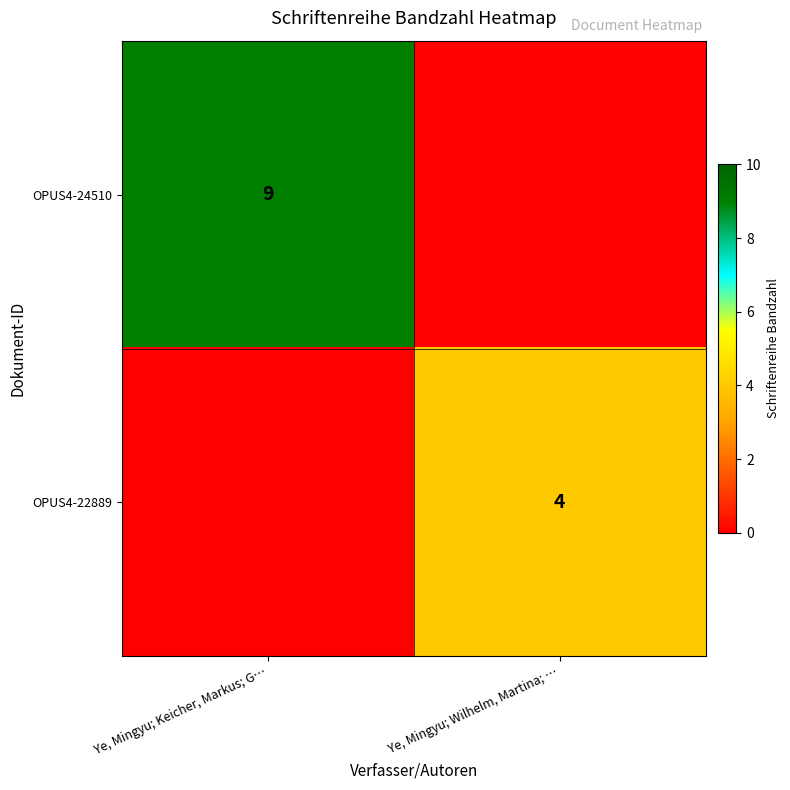

The OPUS4-24510 series shows 13 at Ye, Mingyu; Keicher, Markus; G…. True or false?

False